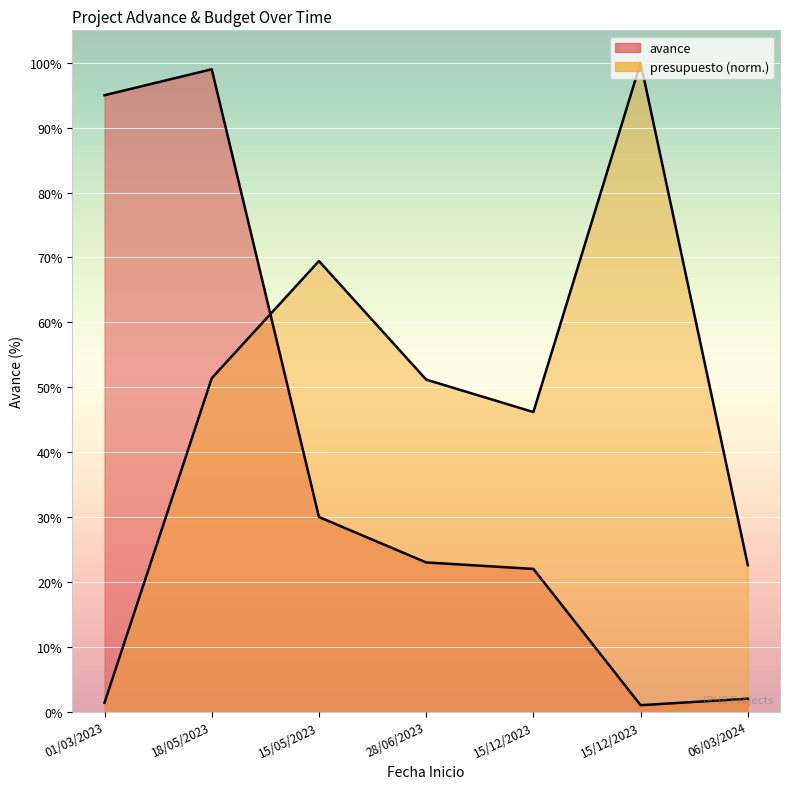

At which label does presupuesto reach its peak?

15/12/2023